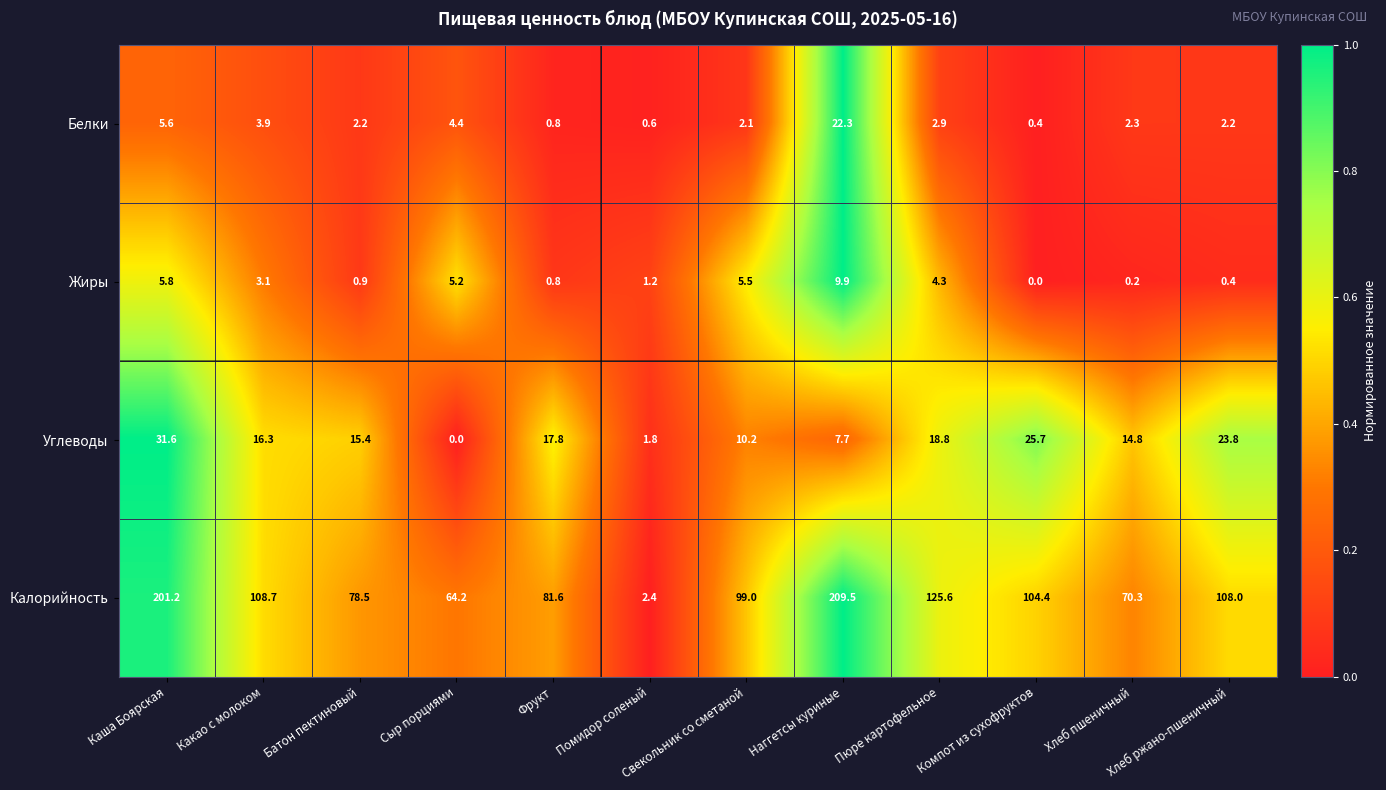

Which label corresponds to the largest value in the chart?

Наггетсы куриные